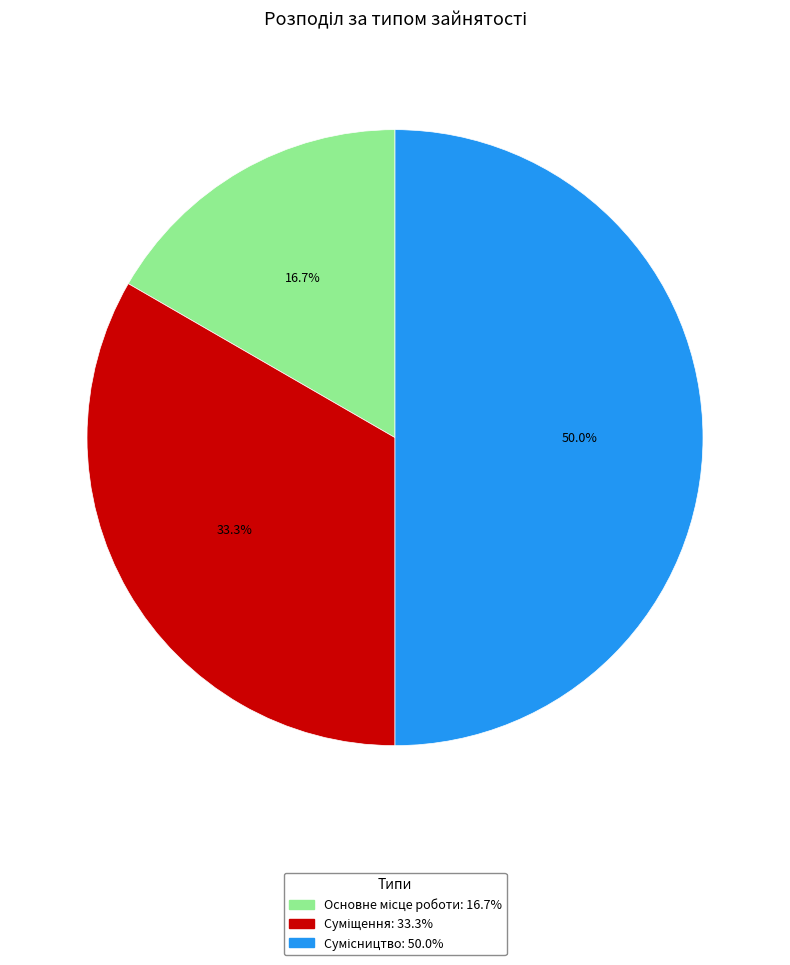

To the nearest percent, what is the average slice percentage?

33%